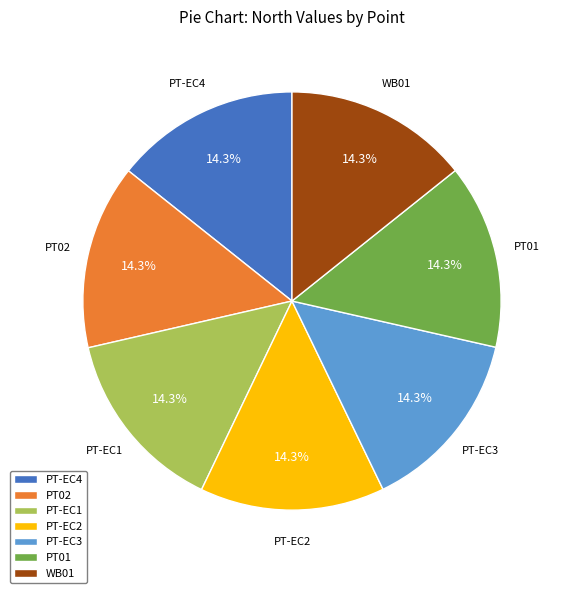

To the nearest percent, what portion does WB01 represent?

14%